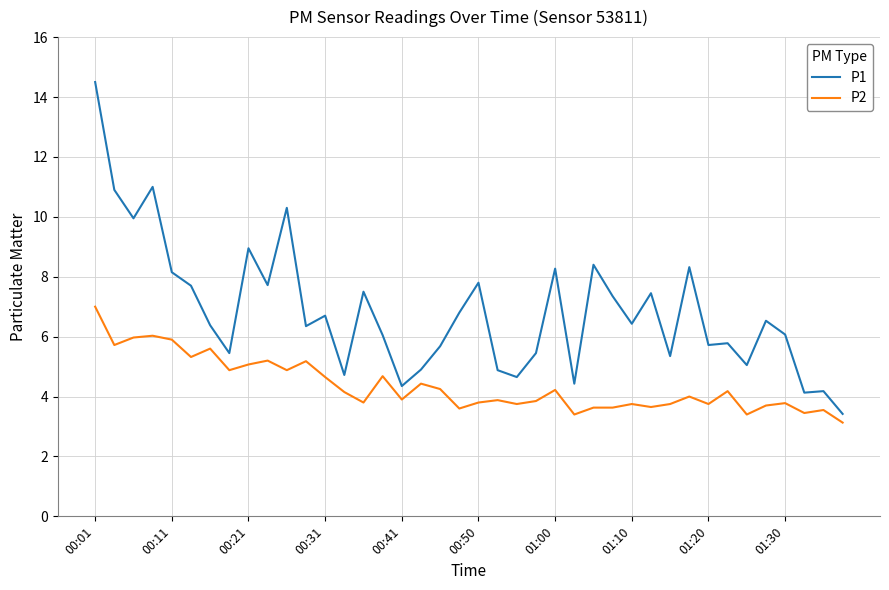

What is the difference between the maximum and minimum values in the P2 series?

3.9